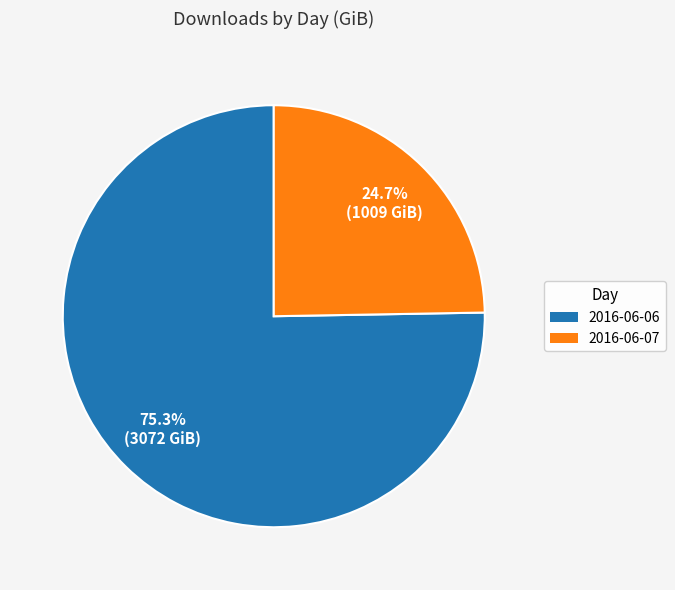

Which category accounts for the majority?

2016-06-06